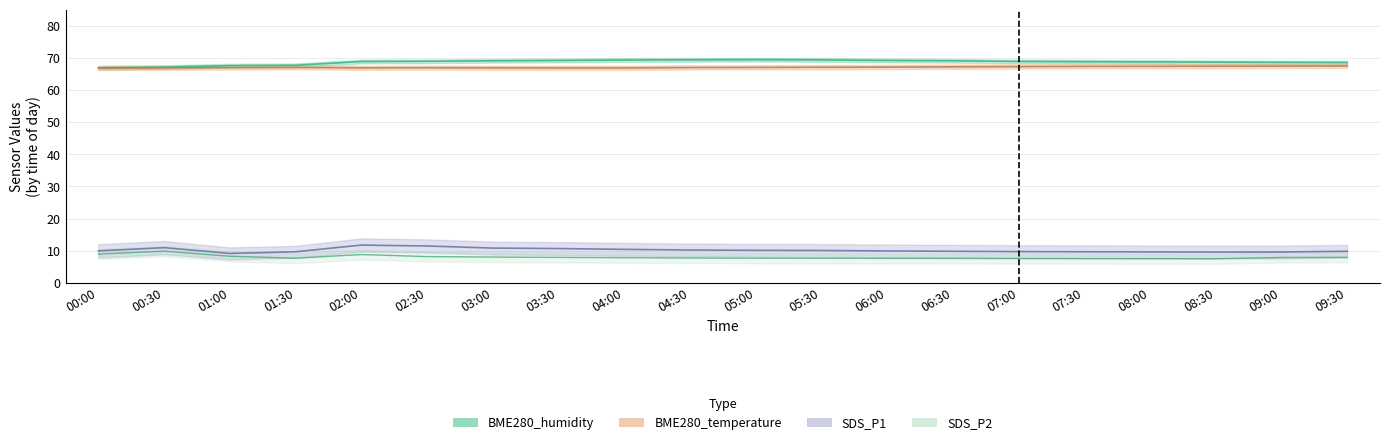

Which series has the largest total across all categories?

BME280_humidity